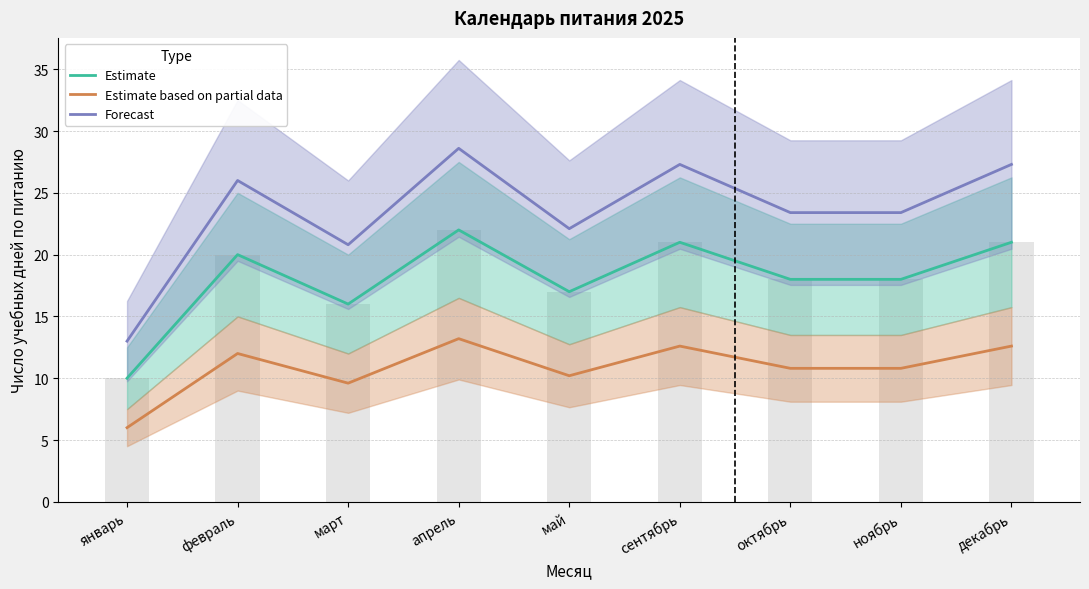

Which series has the largest range (max minus min)?

Forecast